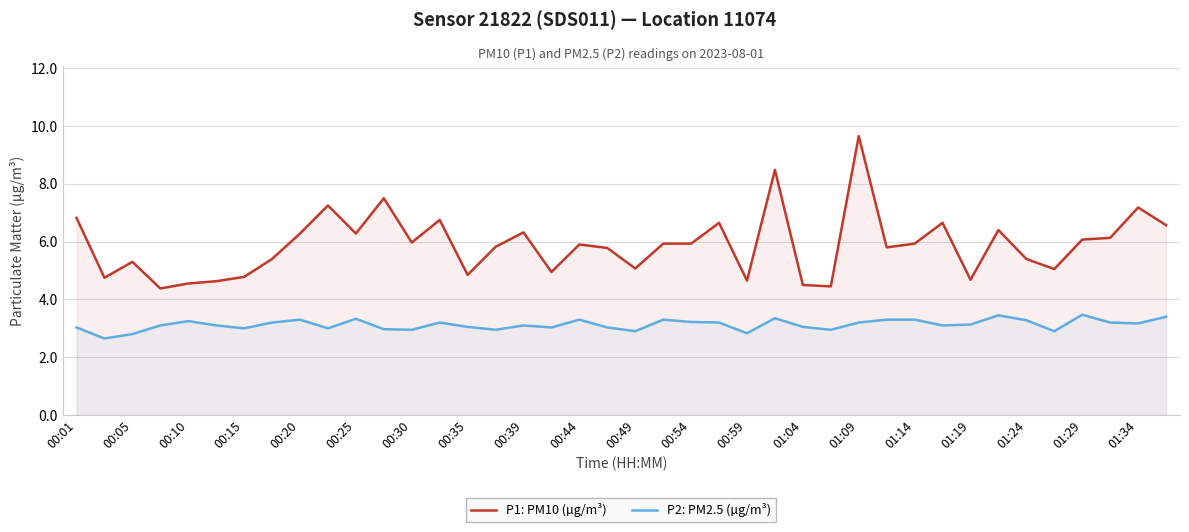

How many lines are shown in the chart?

2